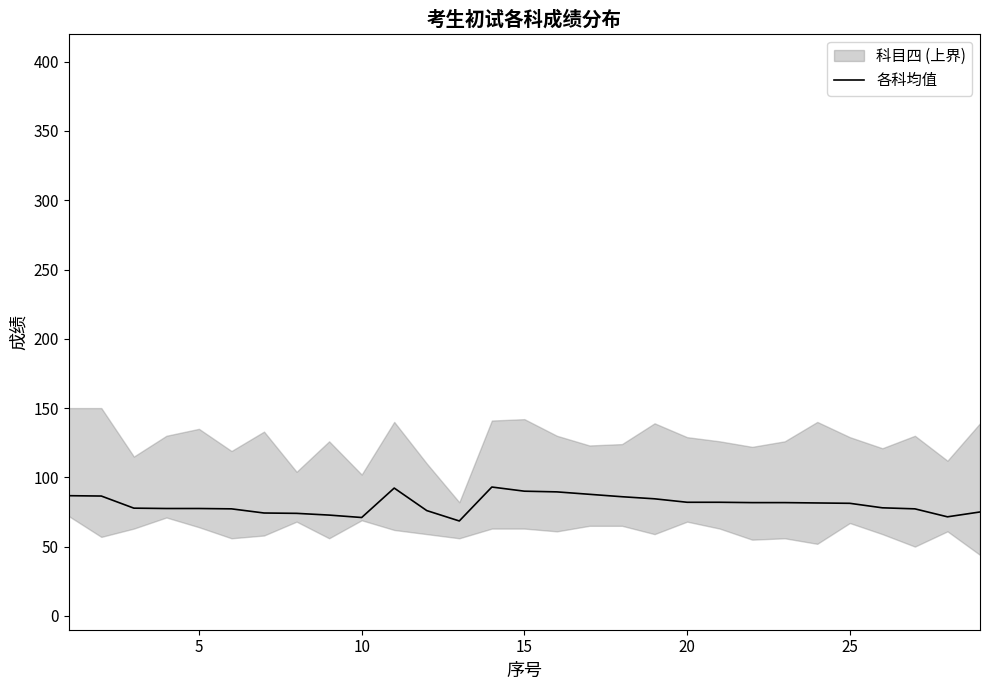

What is the minimum value shown in the chart?

68.5